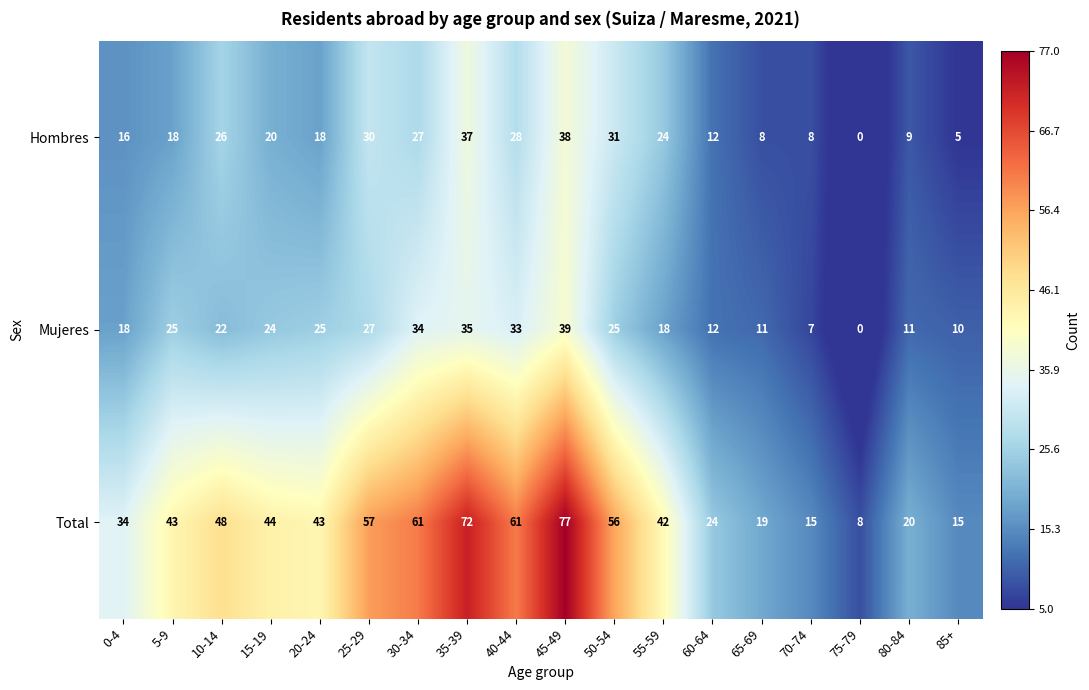

What is the sum of all Total values?

739